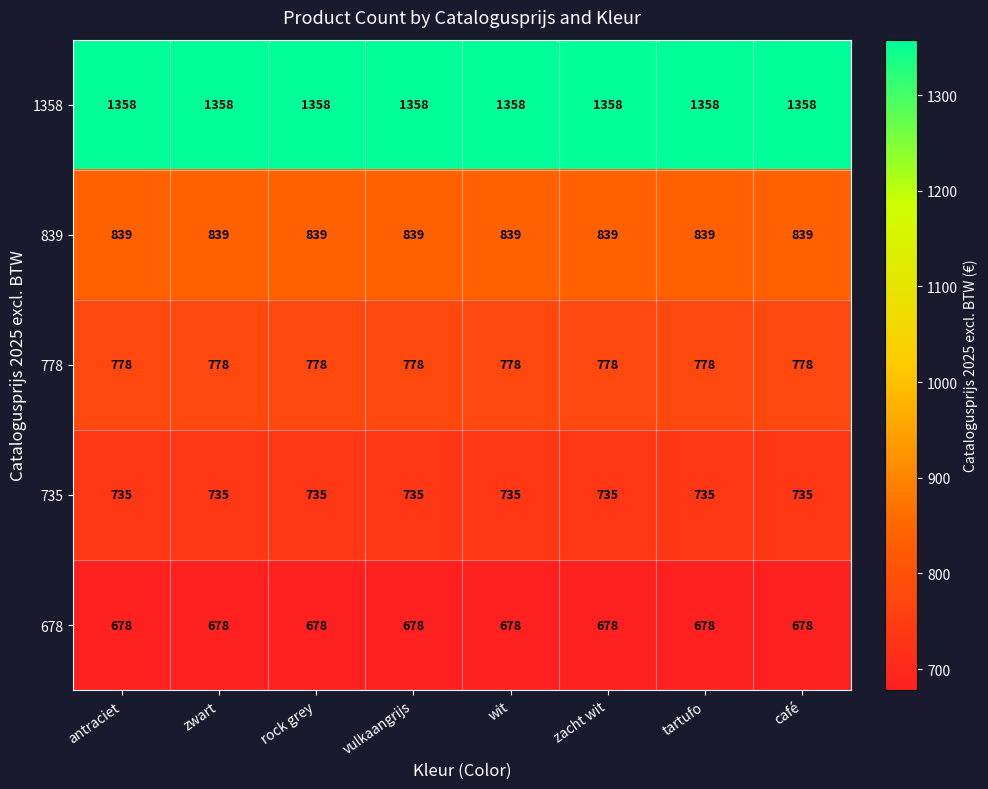

The 1358 series shows 525 at antraciet. True or false?

False